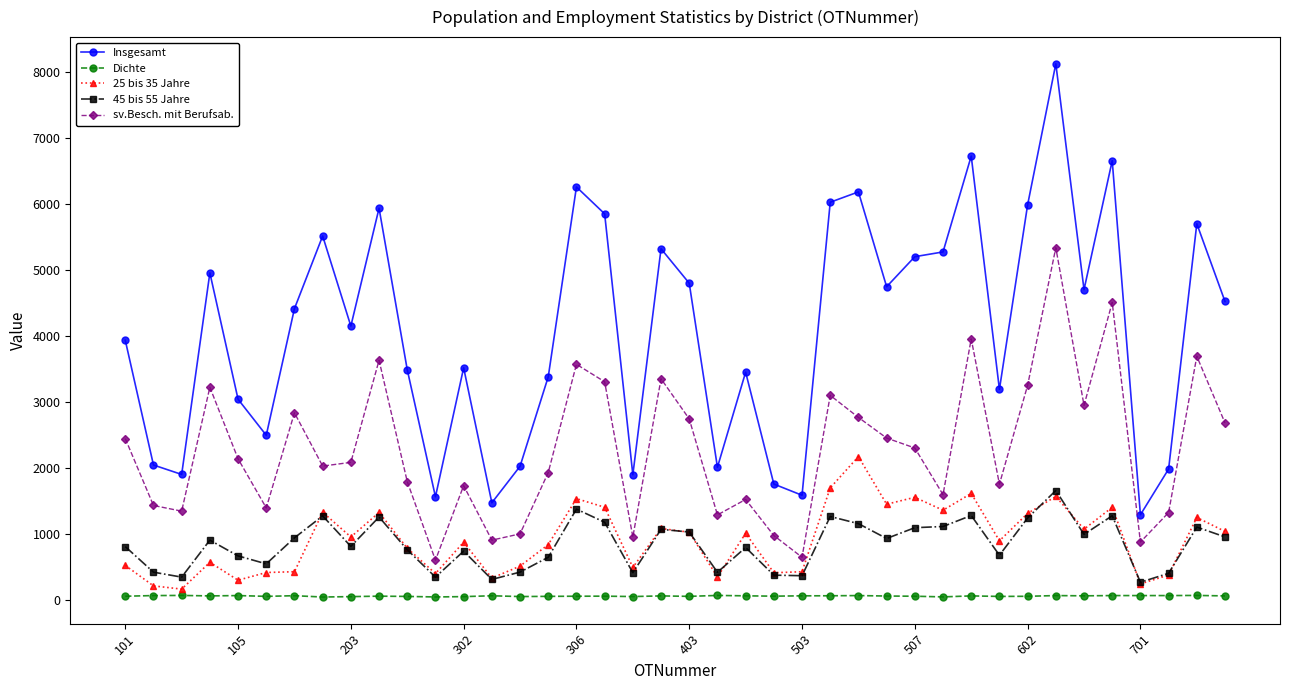

What is the greatest value displayed?

8130